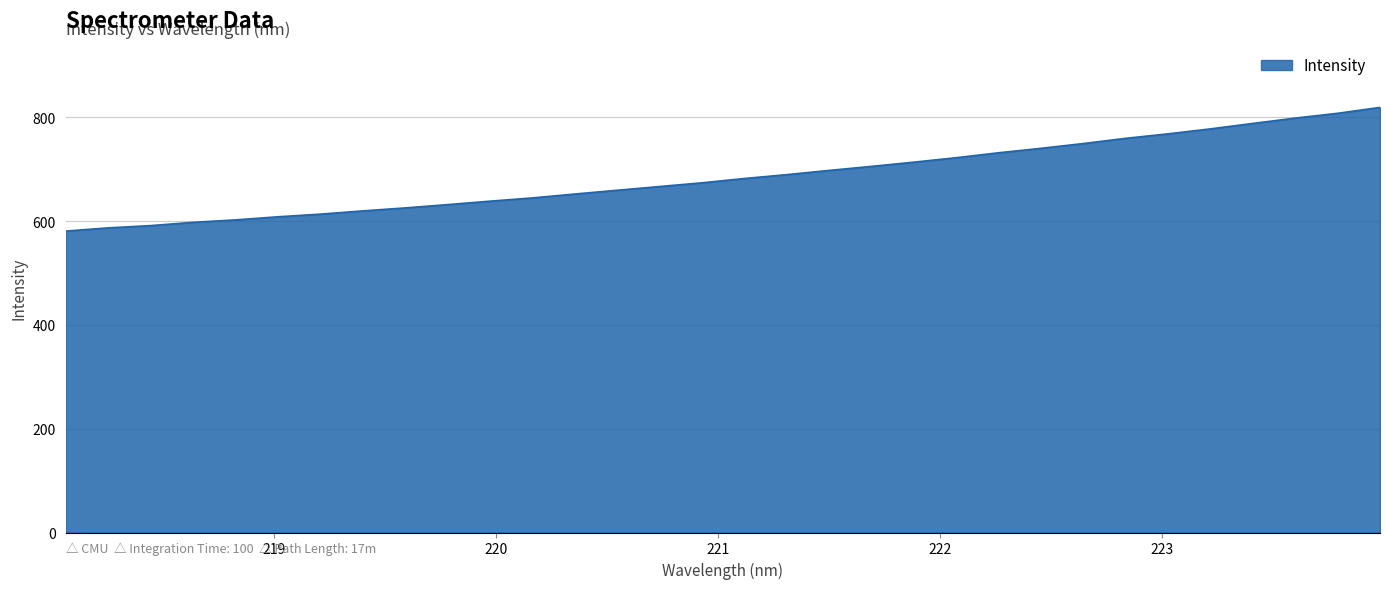

What is the maximum value shown in the chart?

818.9